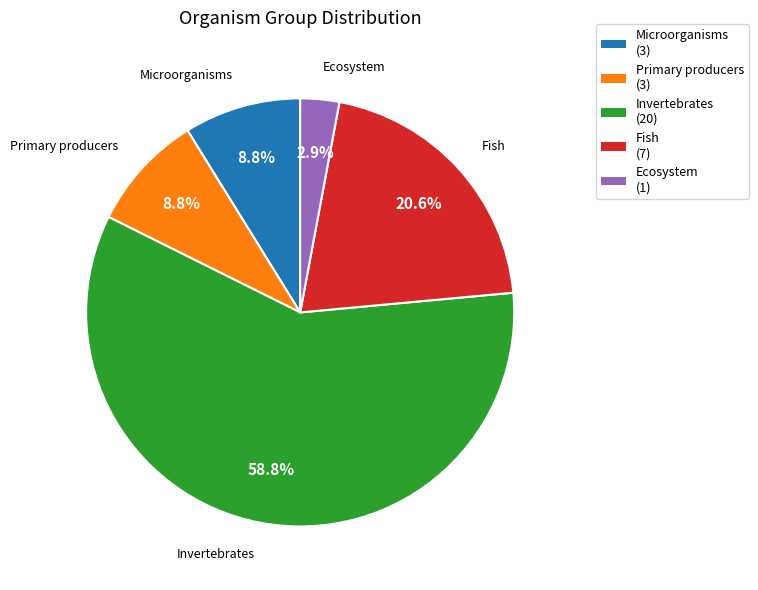

What percentage is the Microorganisms slice, to the nearest percent?

9%